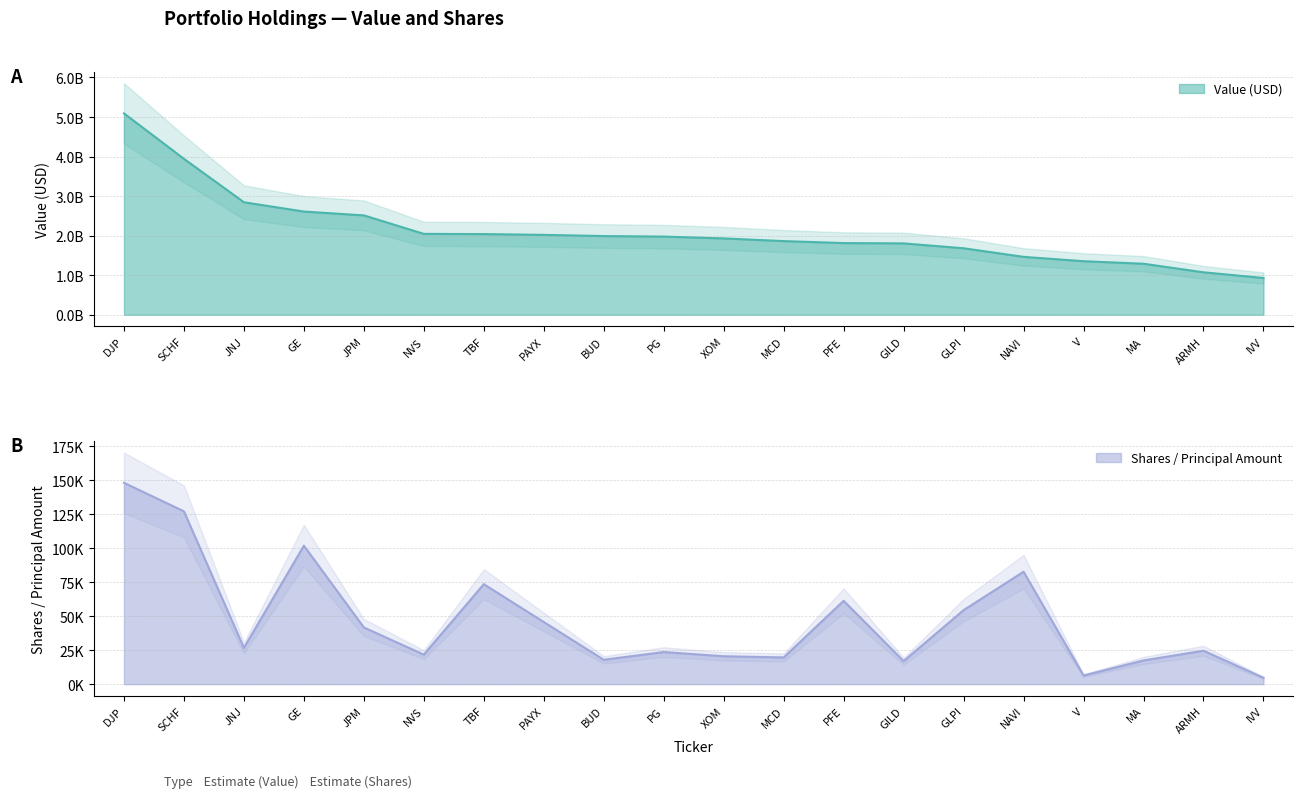

True or false: Value (billions) and Shares (thousands) intersect in this chart.

False